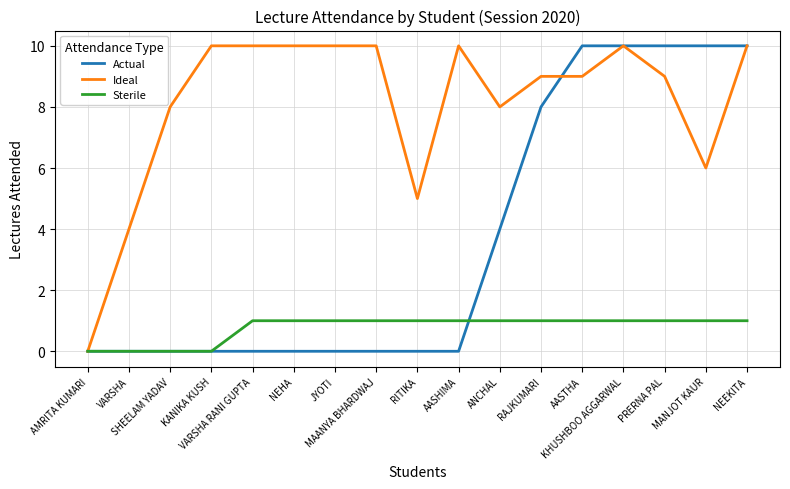

How many lines are shown in the chart?

3